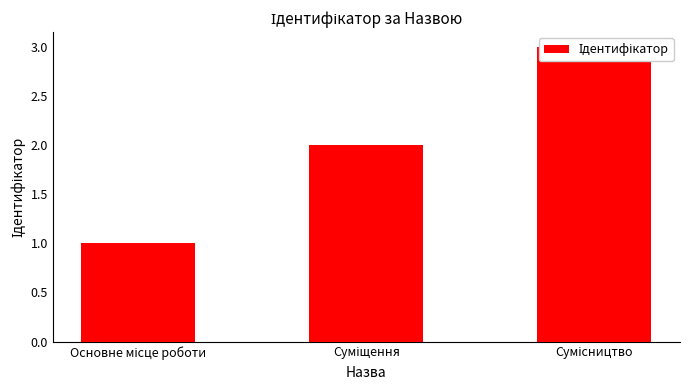

Reading left to right, list all the values displayed in this chart.

Основне місце роботи=1	Суміщення=2	Сумісництво=3